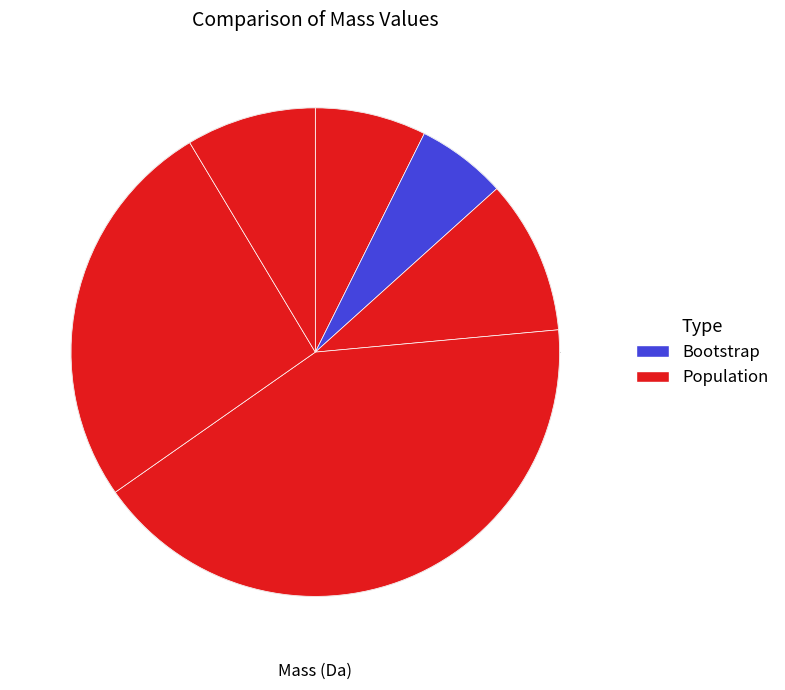

To the nearest percent, what is the difference between the largest and smallest slice percentages?

36%